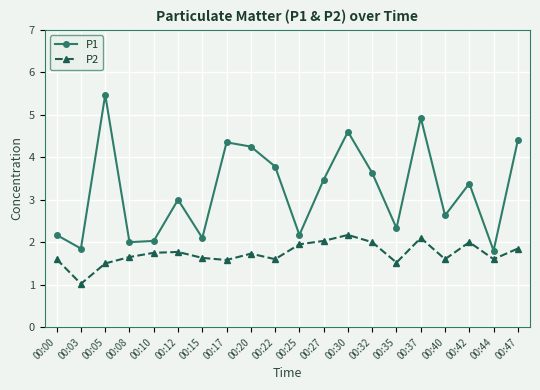

Count the number of data series in this chart.

2